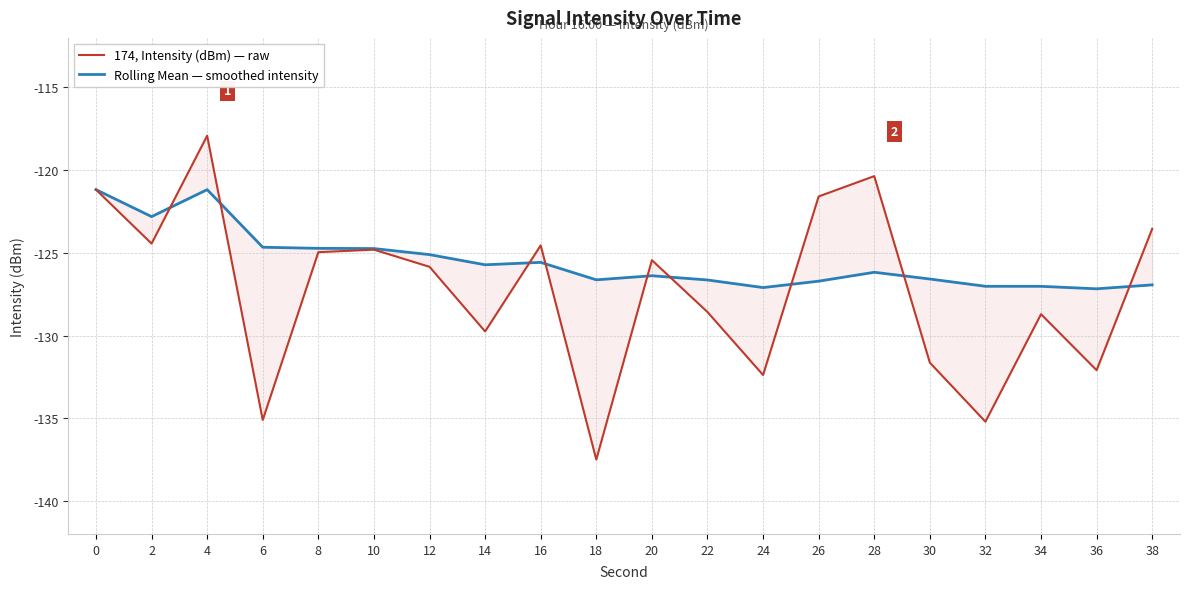

What is the difference between the Rolling Mean — smoothed intensity values at 12 and 8?

0.4